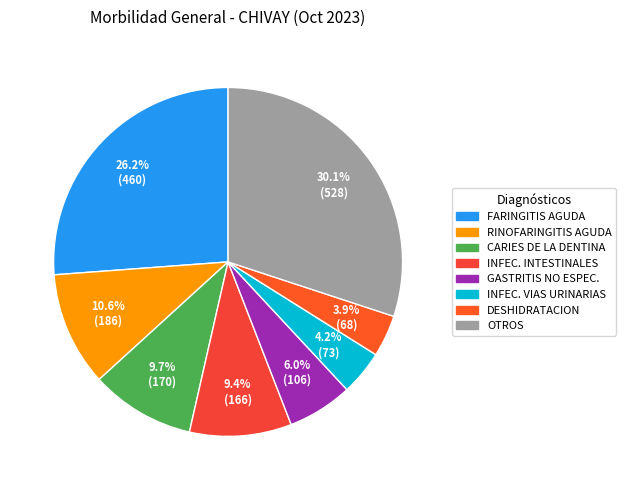

Which category has the smallest portion of the pie?

DESHIDRATACION